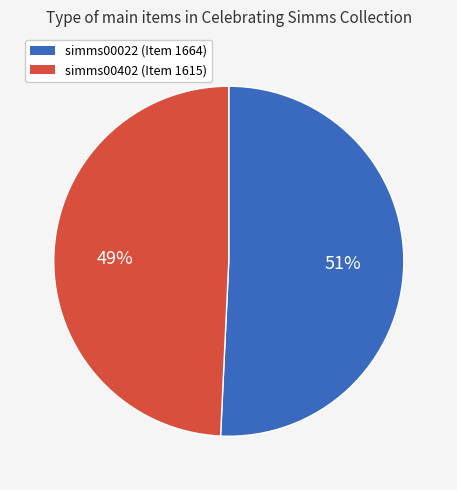

Do simms00022 (Item 1664) and simms00402 (Item 1615) together represent more than half of the pie?

Yes